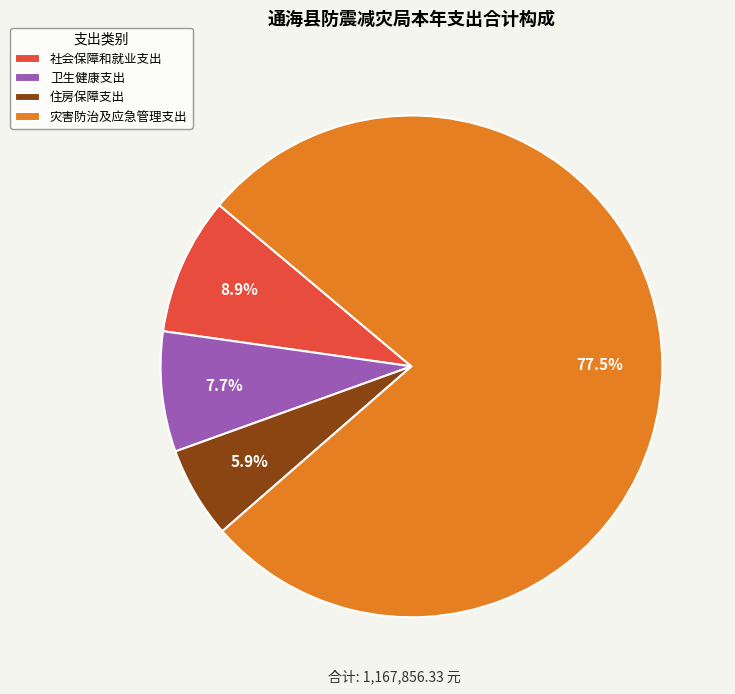

Is it true that 住房保障支出 is 6% of the pie?

True